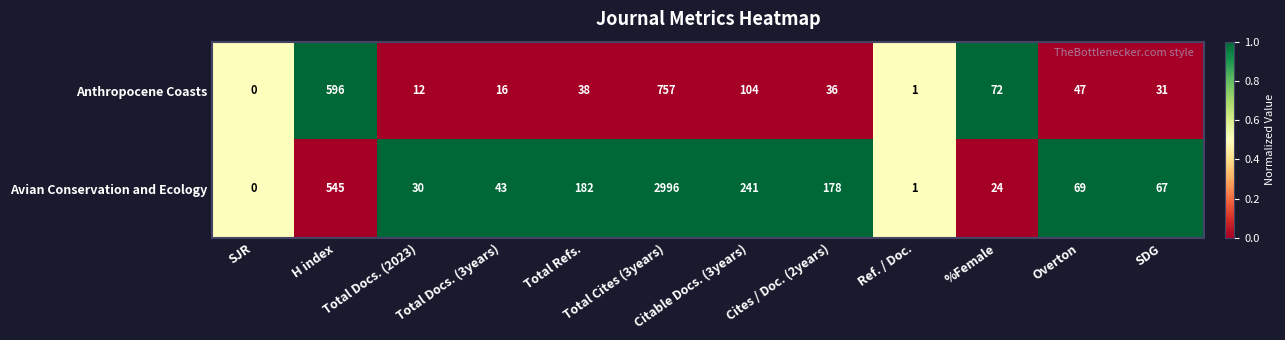

Which series has the widest spread of values?

Avian Conservation and Ecology